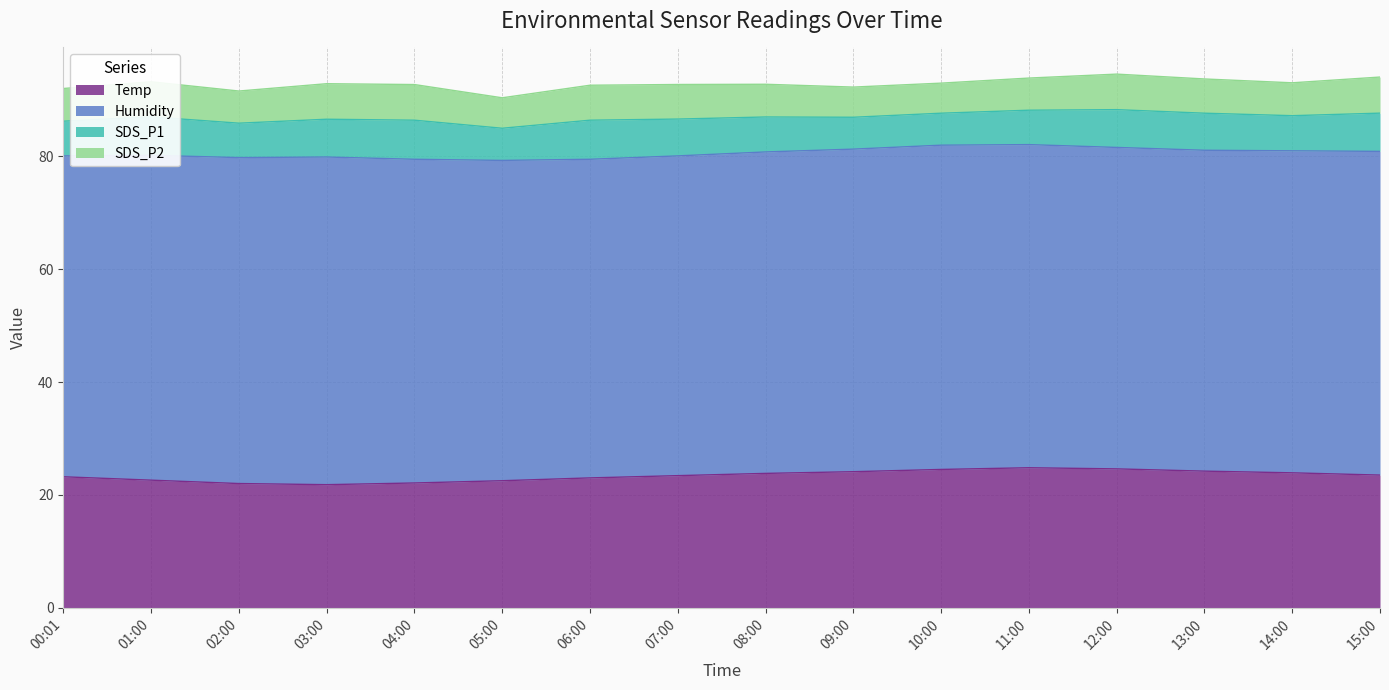

Which series changed the most between 00:01 and 09:00?

Temp